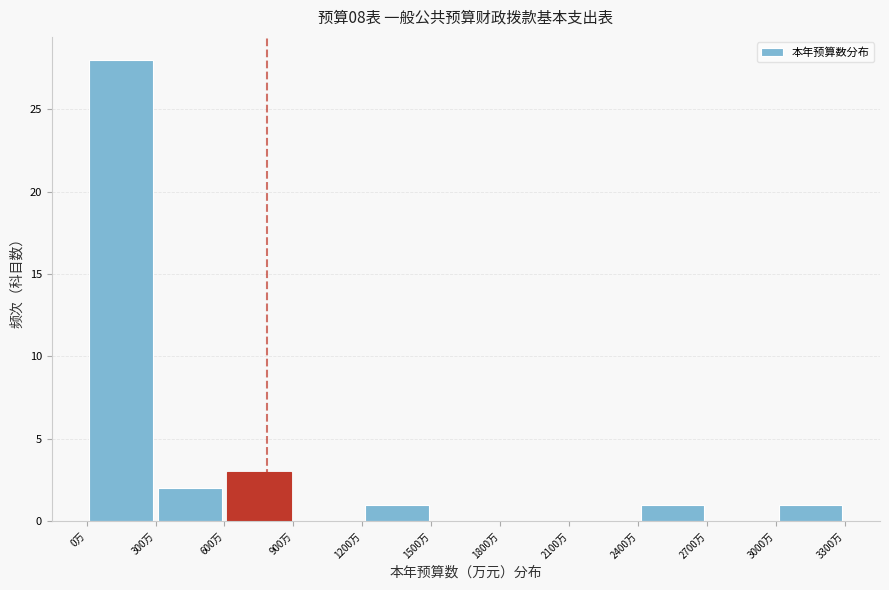

Reading left to right, transcribe this chart: for each bar, give the range it covers on the x-axis and its height. The values are not printed on the chart, so give them approximately, as read against the axis.

0 to 300: 28
300 to 600: 2
600 to 900: 3
900 to 1200: 0
1200 to 1500: 1
1500 to 1800: 0
1800 to 2100: 0
2100 to 2400: 0
2400 to 2700: 1
2700 to 3000: 0
3000 to 3300: 1